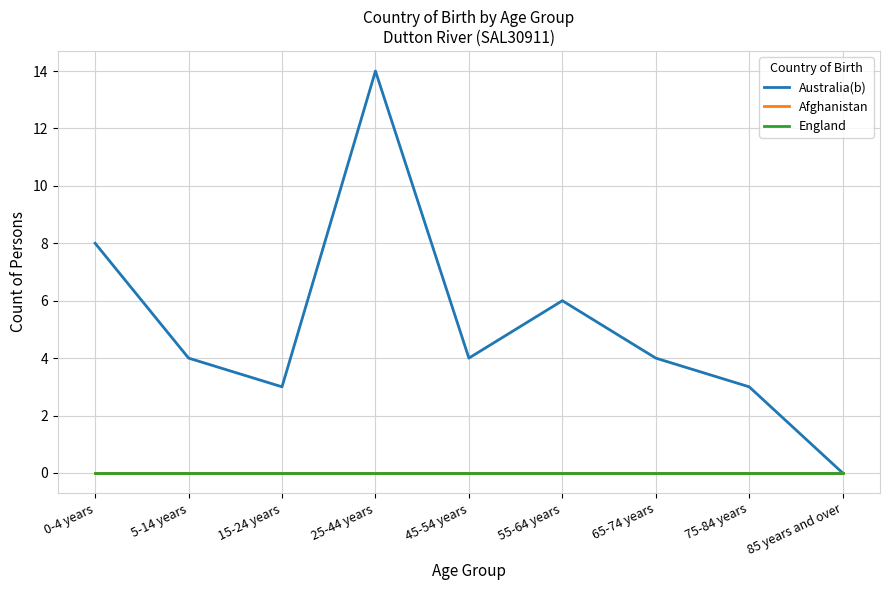

Is this an area chart (filled region under the line)?

No